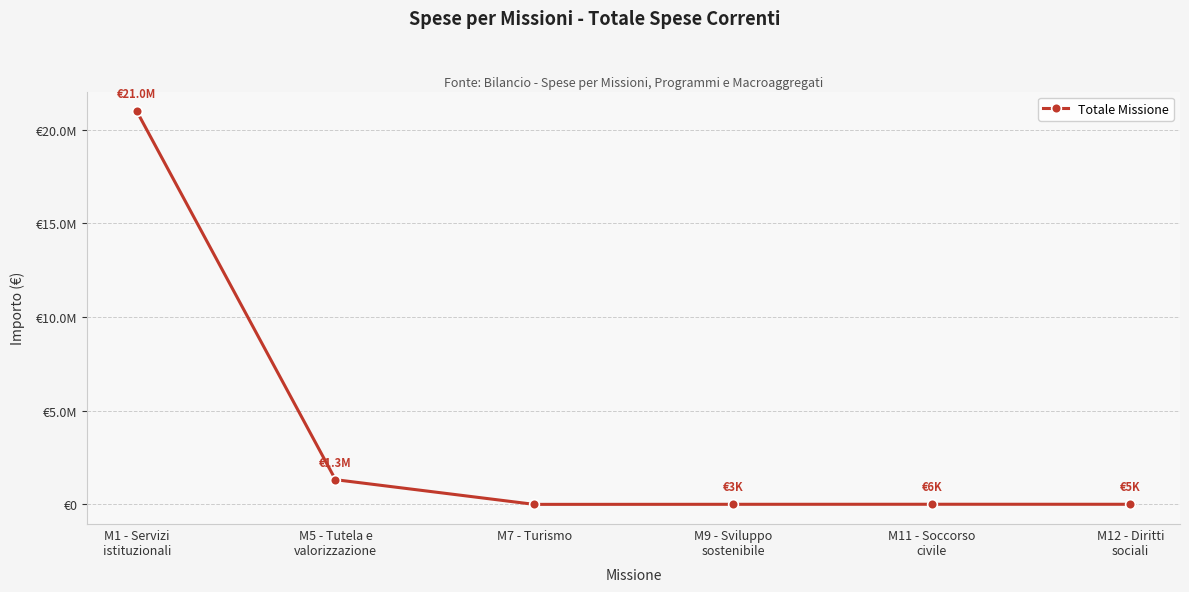

Does the chart have visible grid lines?

Yes